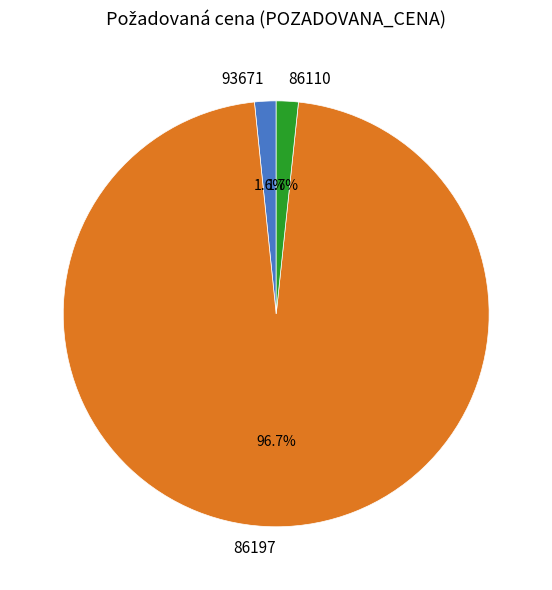

Does 93671 account for over 50% of the chart?

No